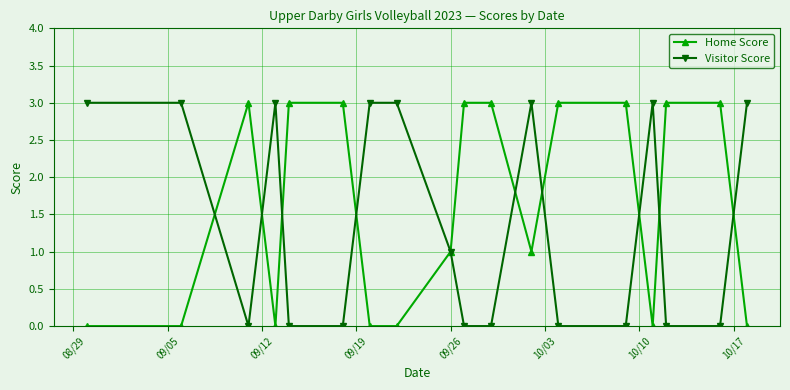

List the series in order of their overall mean, lowest first.

Visitor Score, Home Score